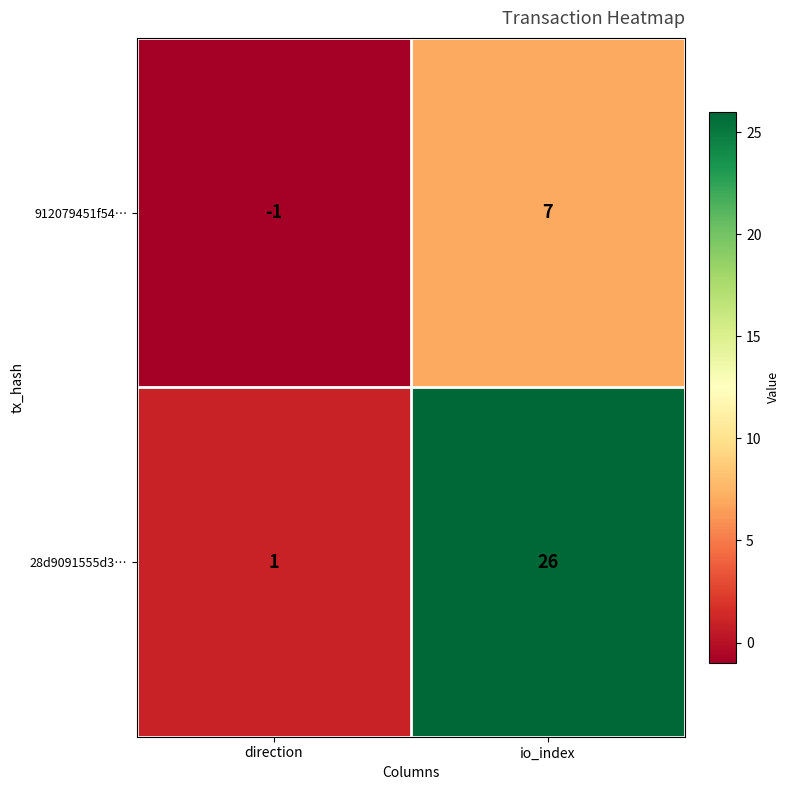

Rank the series at direction from lowest to highest value.

912079451f54…, 28d9091555d3…